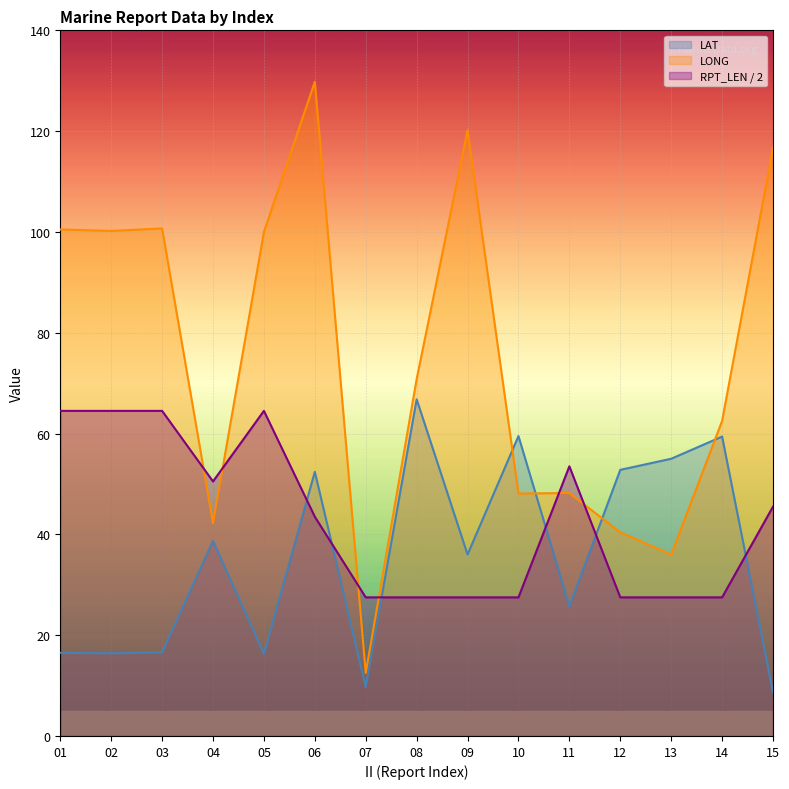

Does the chart display data point markers on the line(s)?

No